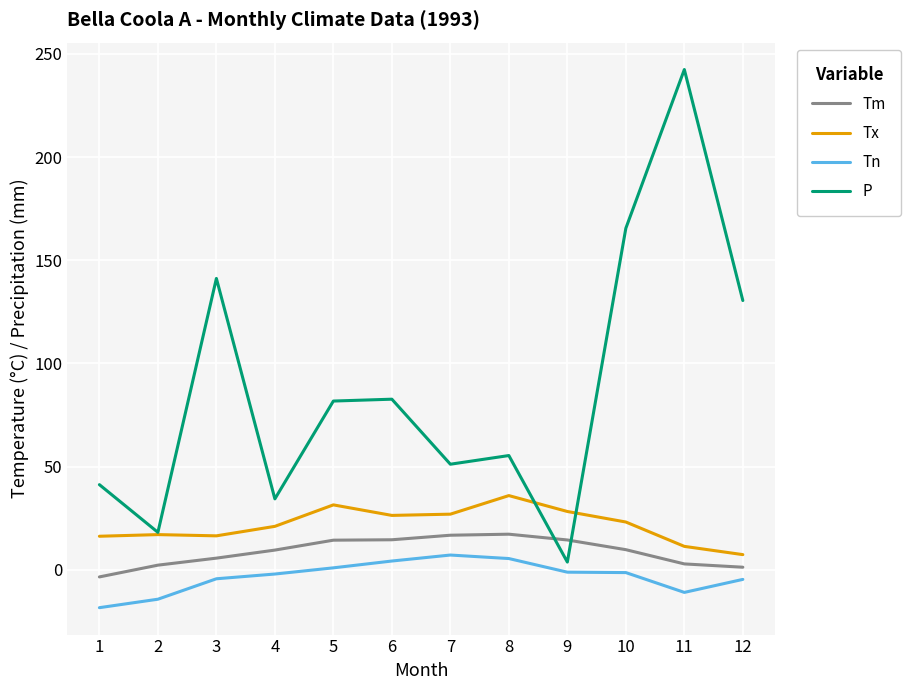

Which series changed the most between 2 and 6?

P